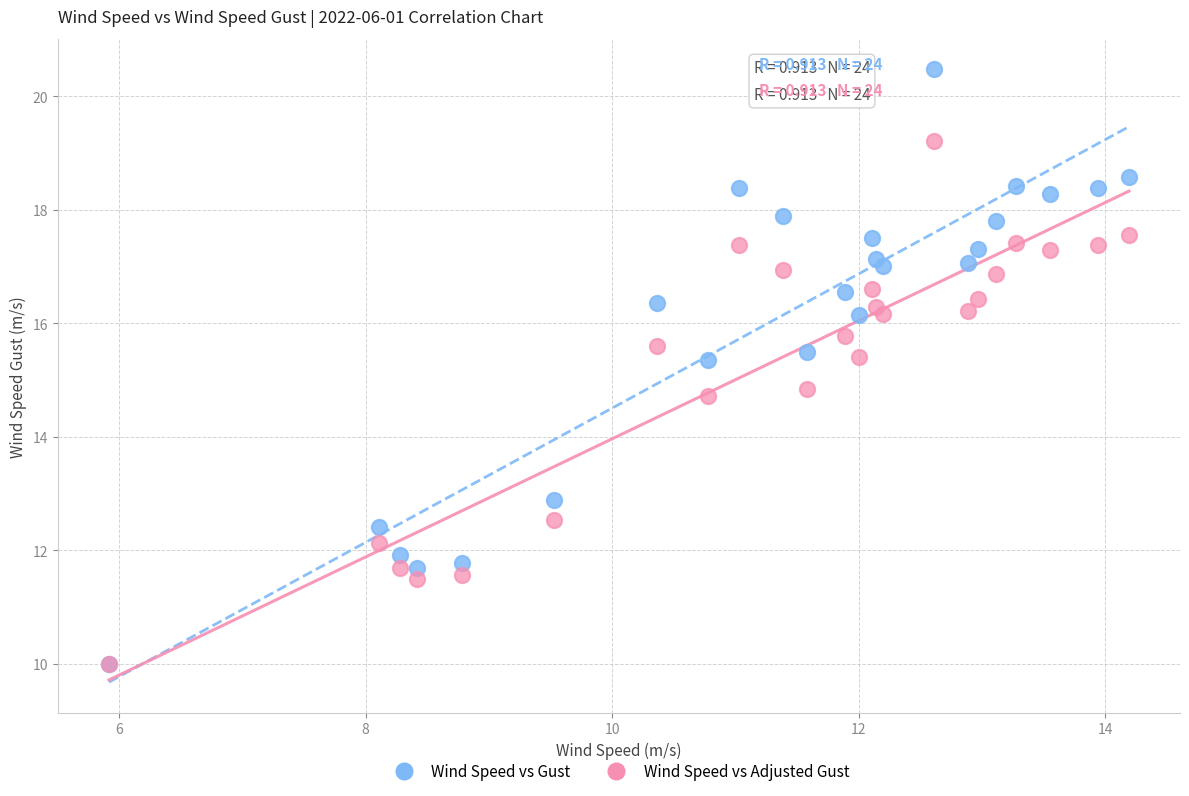

Which series reaches the maximum Y coordinate?

Wind Speed vs Gust